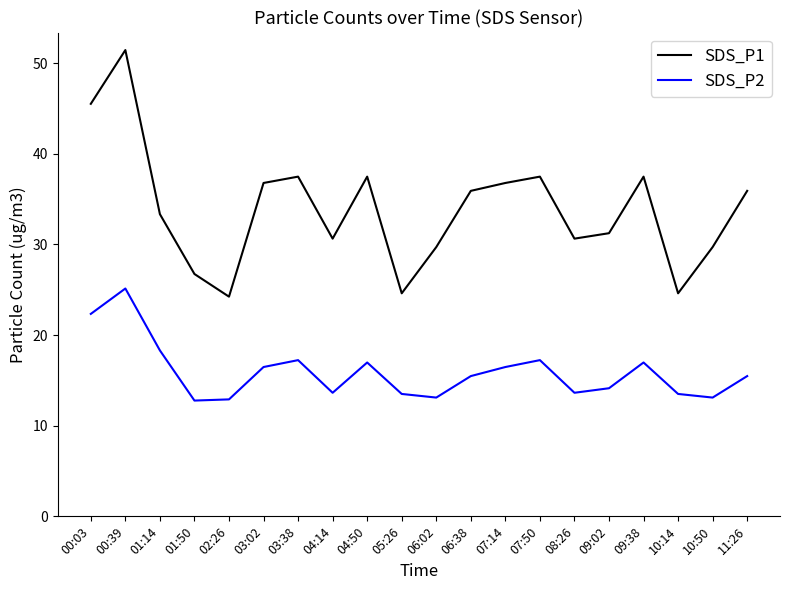

What is the sum of all SDS_P1 values?

677.5